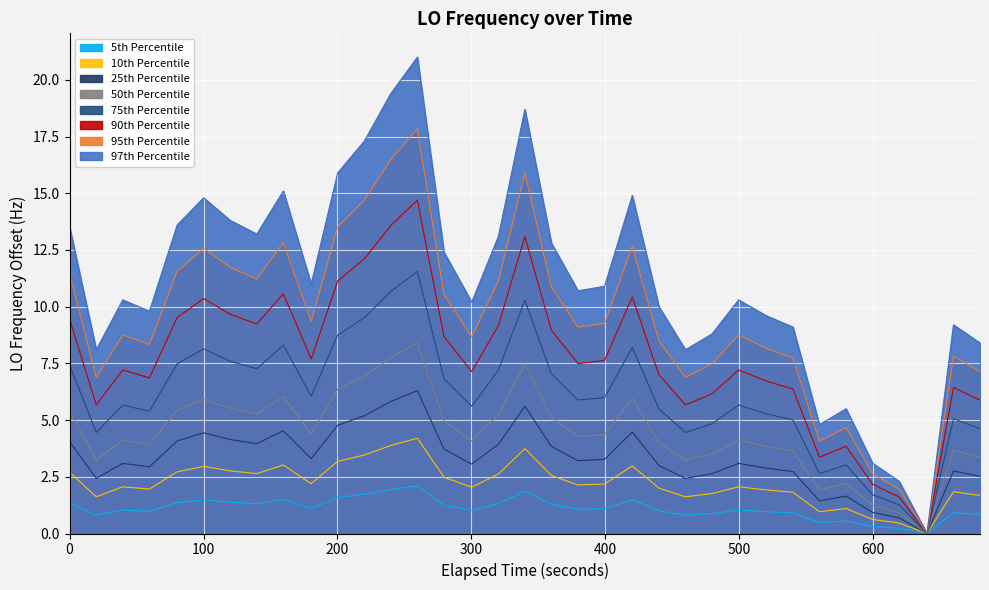

What is the label of the 25th point from the left?

1608084495.3